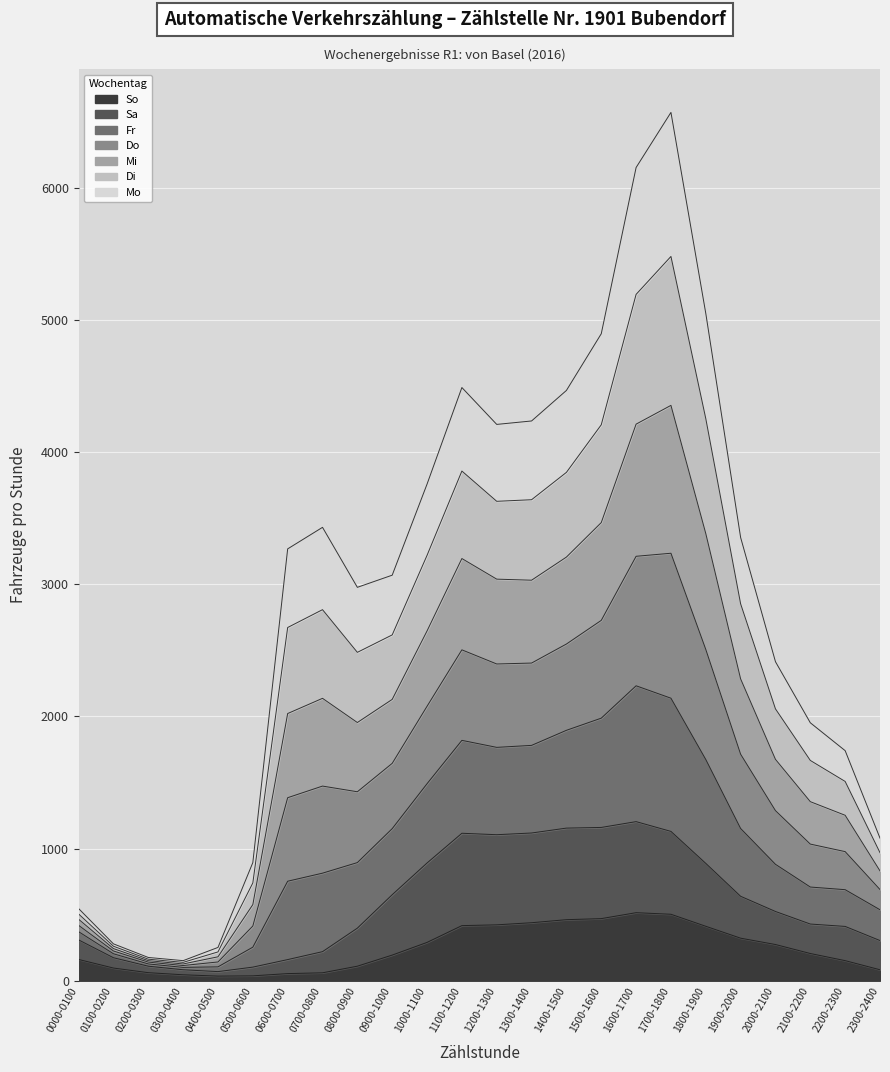

What position from the left is 0200-0300?

3